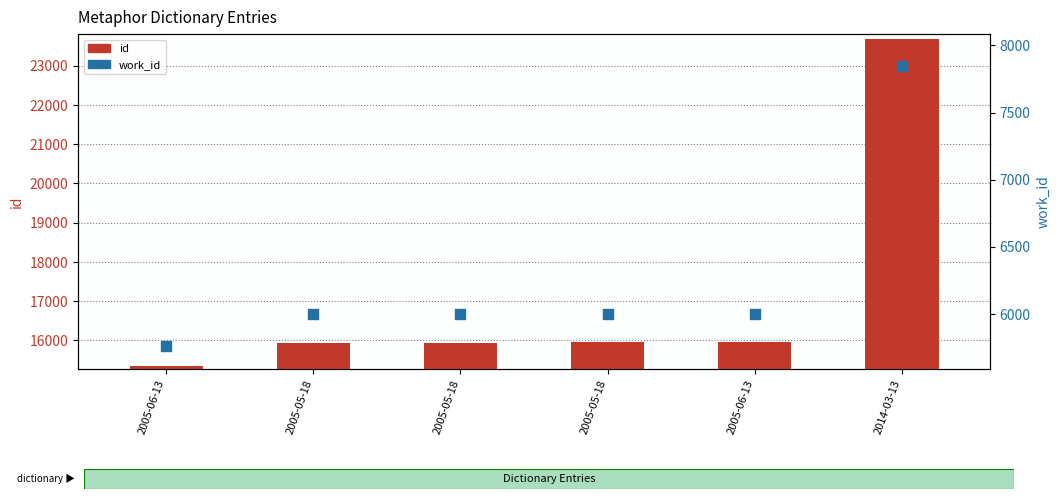

What are all the series names shown in the legend?

id, work_id